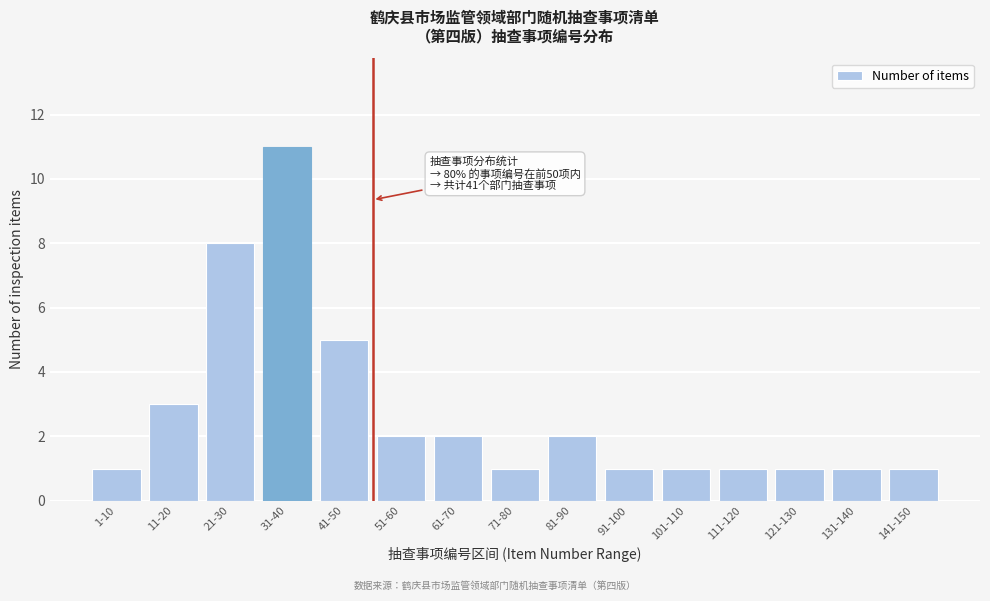

Reading left to right, what are all the values shown in this chart?

1	3	8	11	5	2	2	1	2	1	1	1	1	1	1